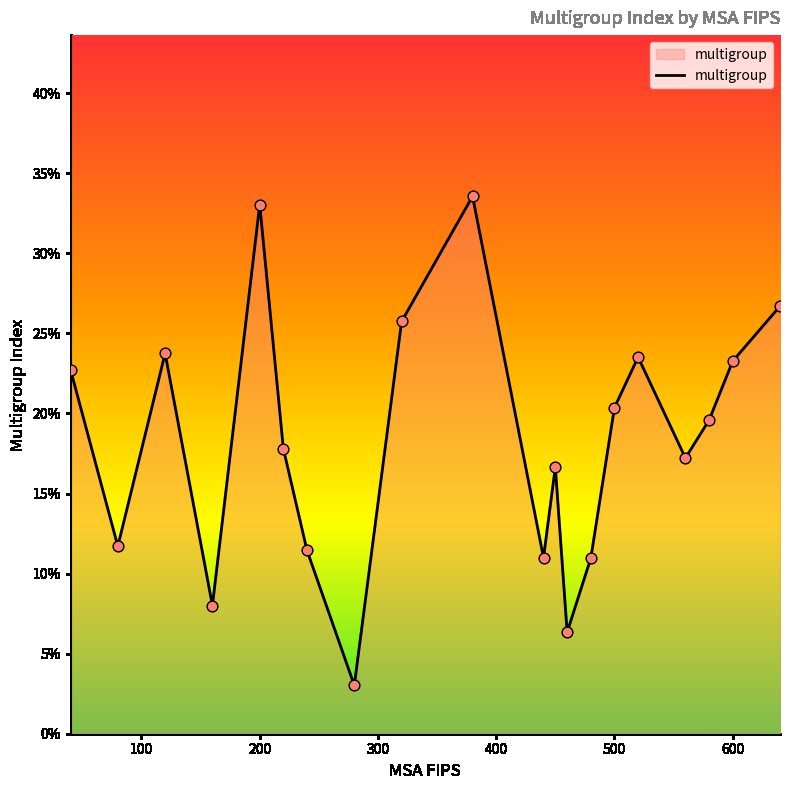

Is this an area chart (filled region under the line)?

Yes